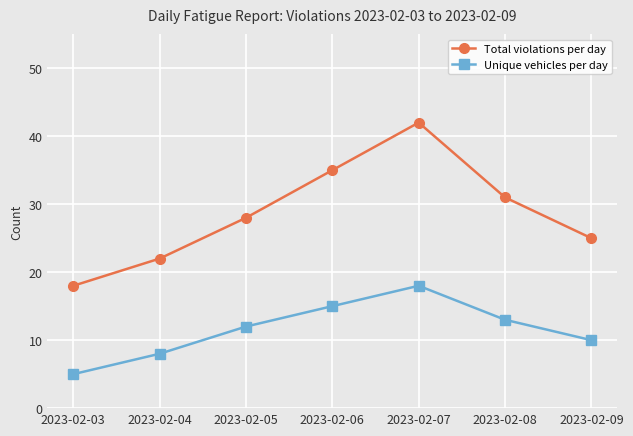

Reading left to right, list all the values displayed in this chart.

Total violations per day: 18	22	28	35	42	31	25
Unique vehicles per day: 5	8	12	15	18	13	10